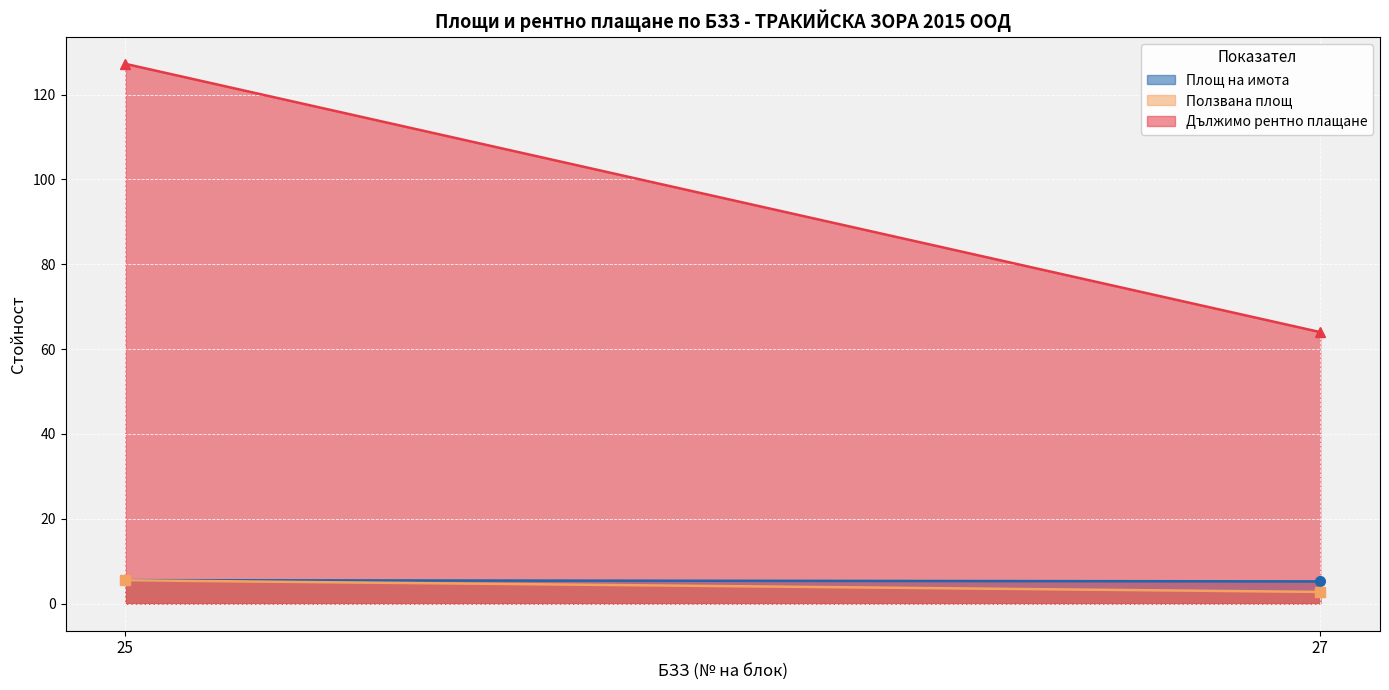

Where is Площ на имота nearest to the value 5?

27